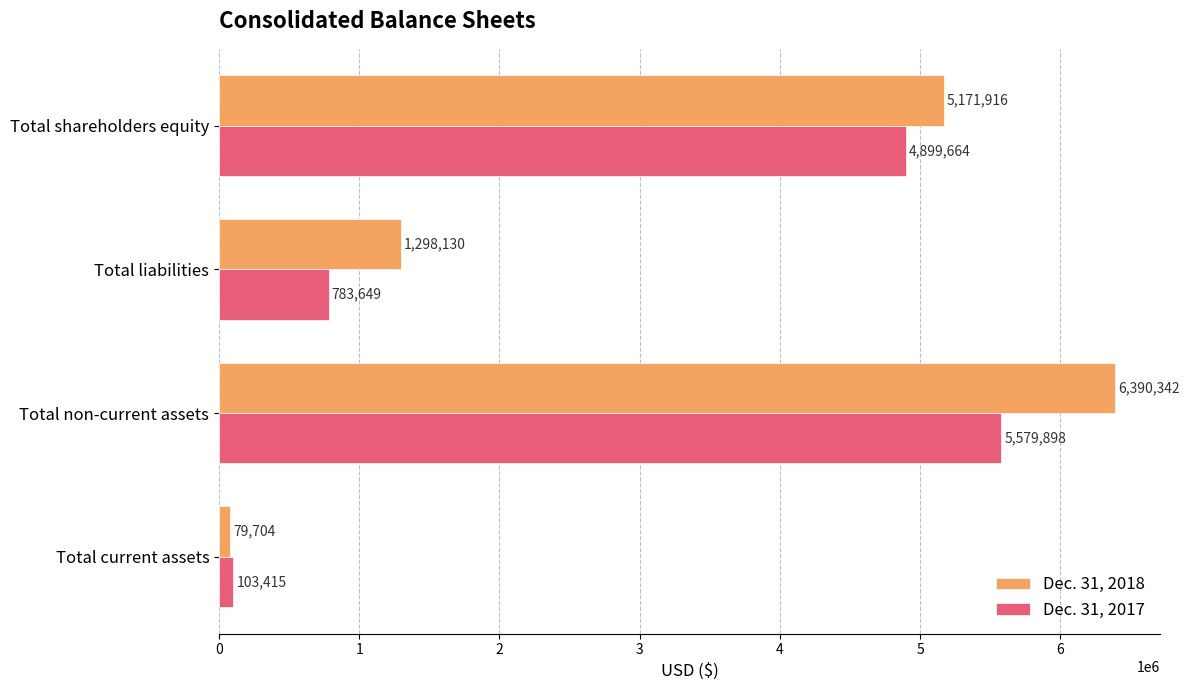

Which category has the highest value in the Dec. 31, 2018 series?

Total non-current assets